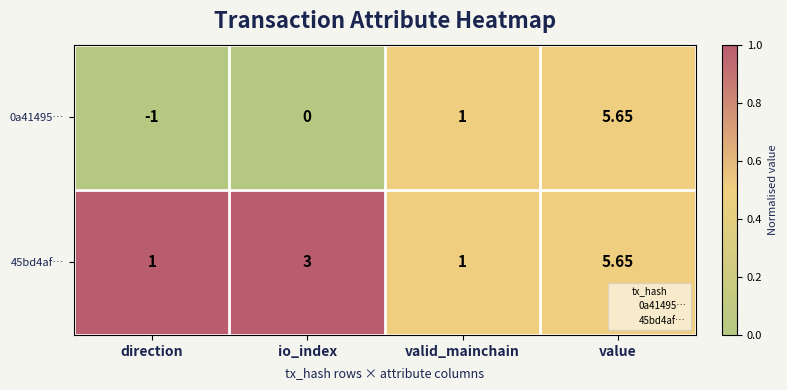

Which series has the largest range (max minus min)?

0a41495…